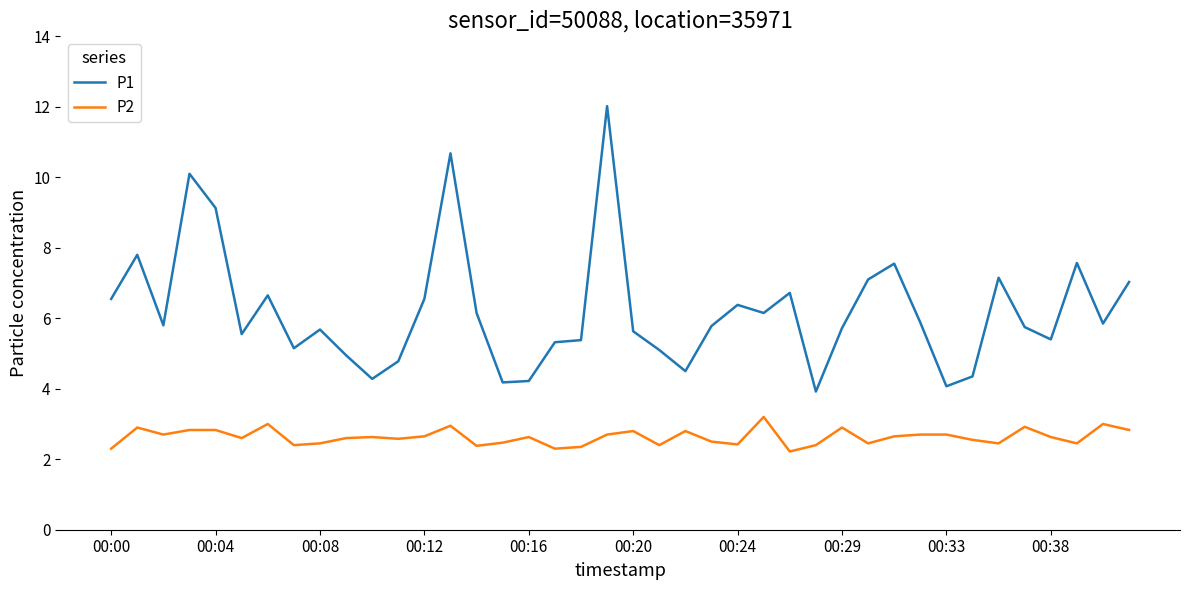

What is the difference between the maximum and minimum values in the P2 series?

1.0